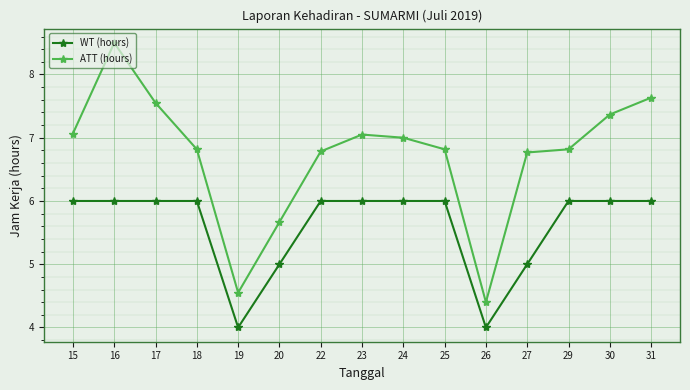

Rank the series at 24 from lowest to highest value.

WT (hours), ATT (hours)